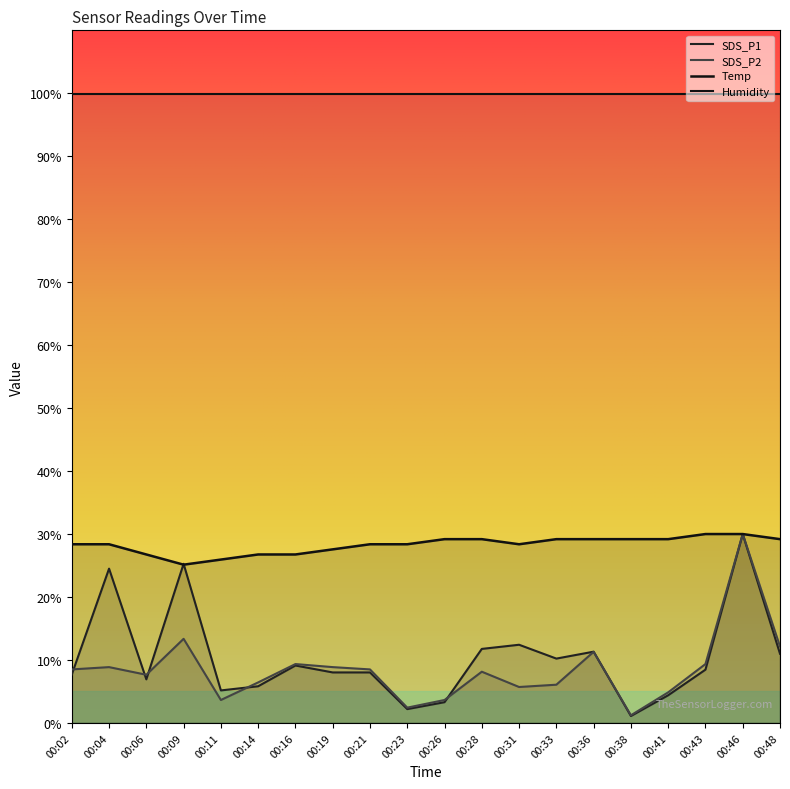

What is the average value of the Temp series?

28.3